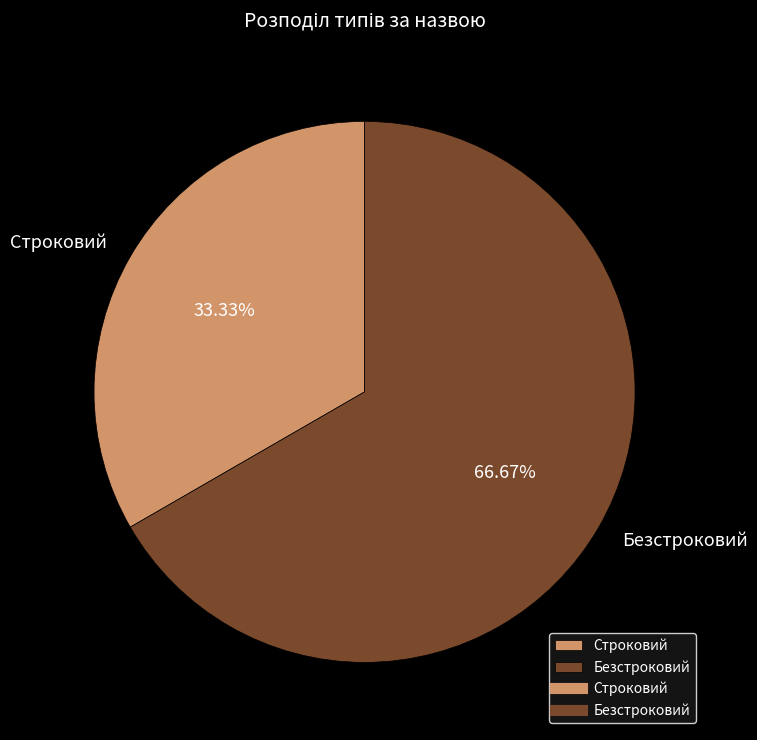

Does any single category account for the majority?

Yes